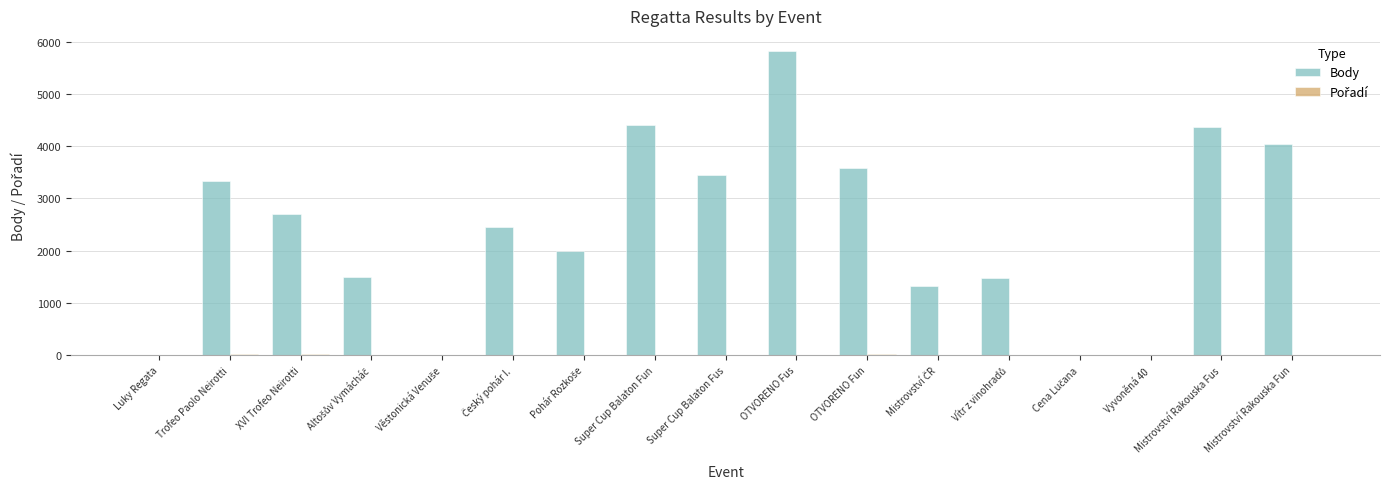

Which label corresponds to the largest value in the chart?

OTVORENO Fus